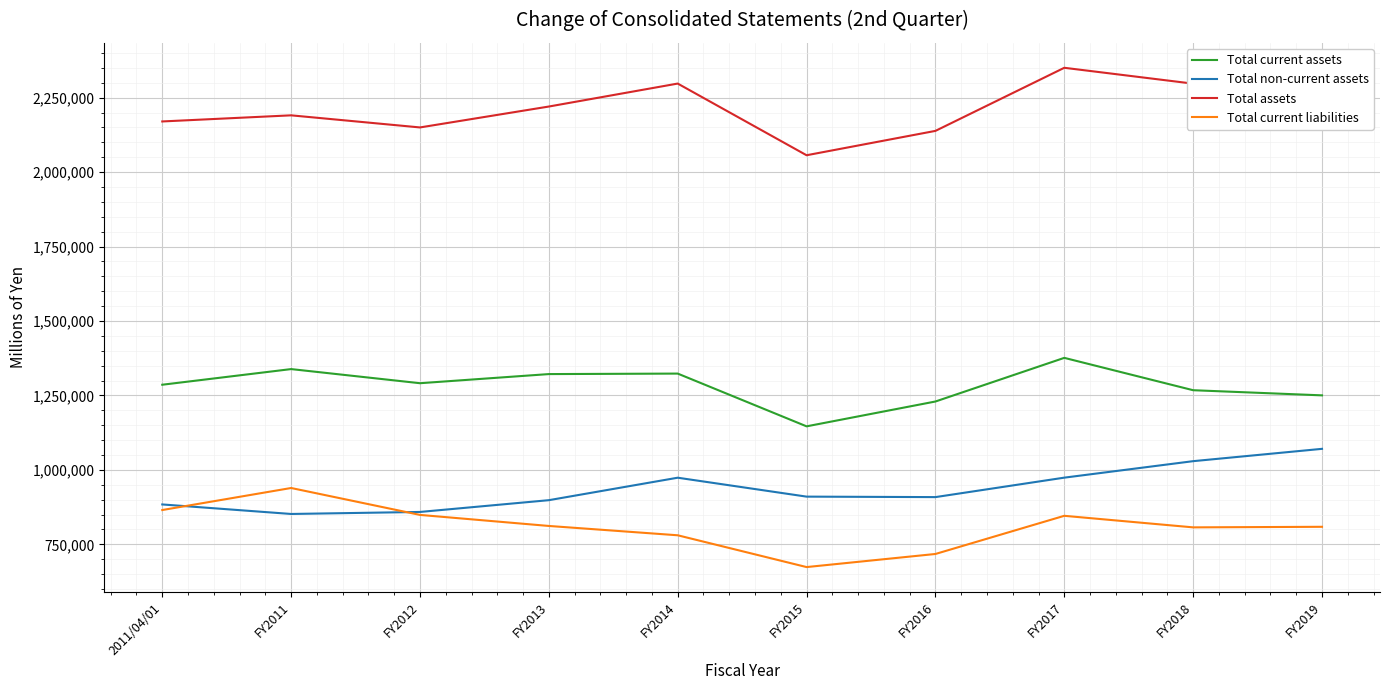

At FY2018, list the series in order from largest to smallest.

Total assets, Total current assets, Total non-current assets, Total current liabilities